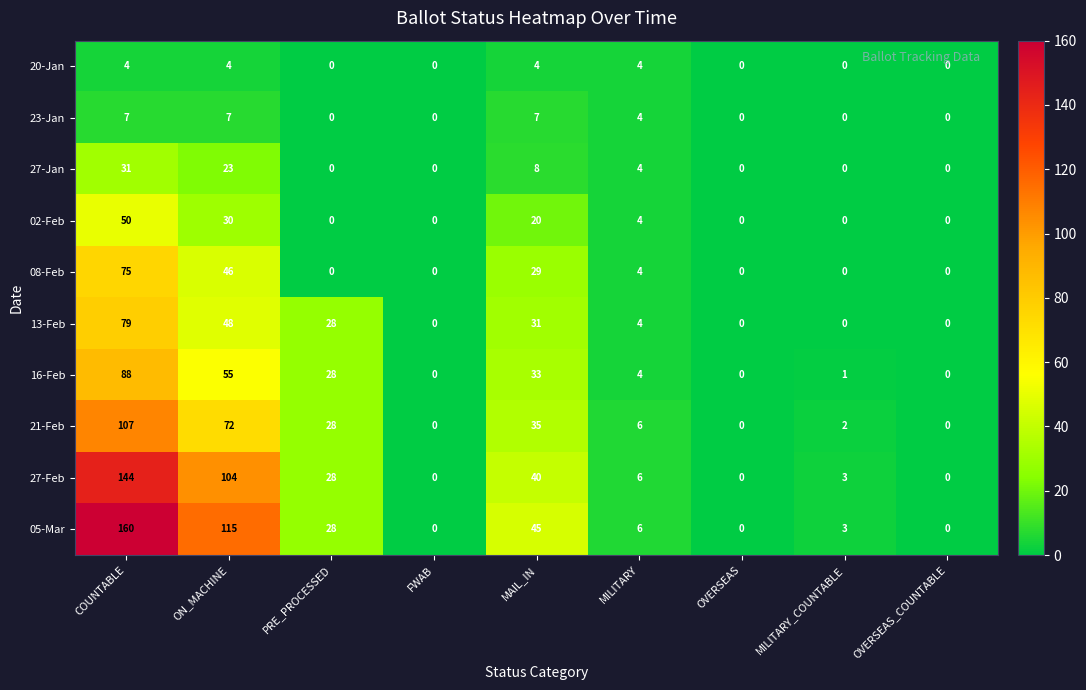

What is the sum of the 13-Feb values at FWAB and MILITARY?

4